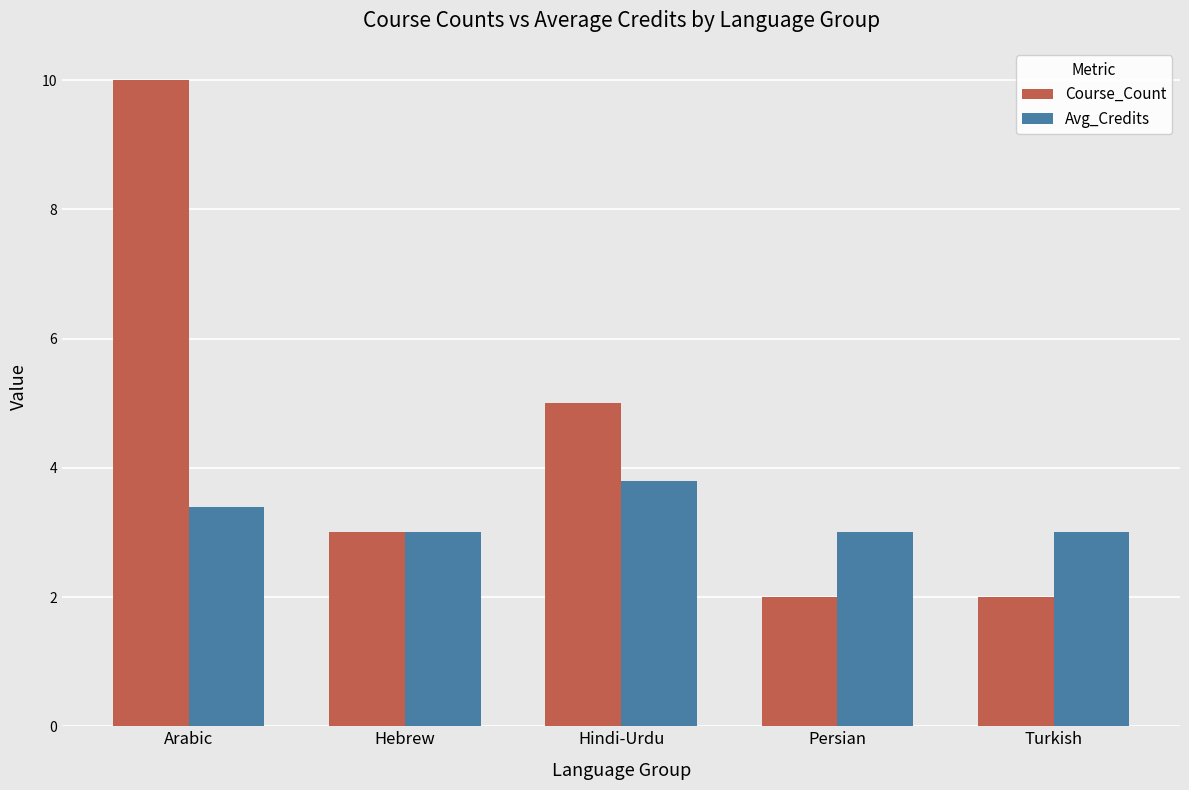

How many bars are there in each group?

2